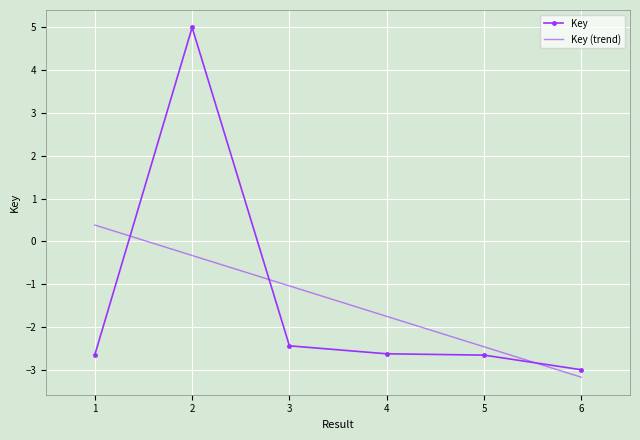

The value at 6 is -4.7. True or false?

False